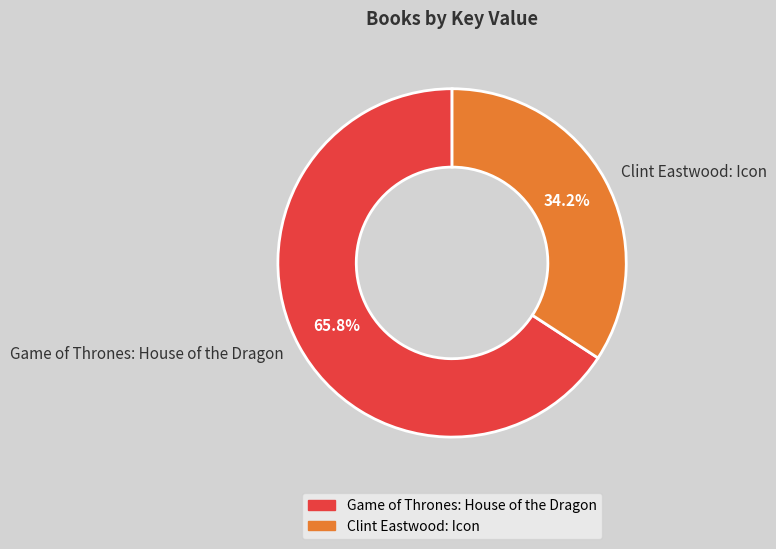

To the nearest percent, what is the difference between the Clint Eastwood: Icon and Game of Thrones: House of the Dragon slice percentages?

32%